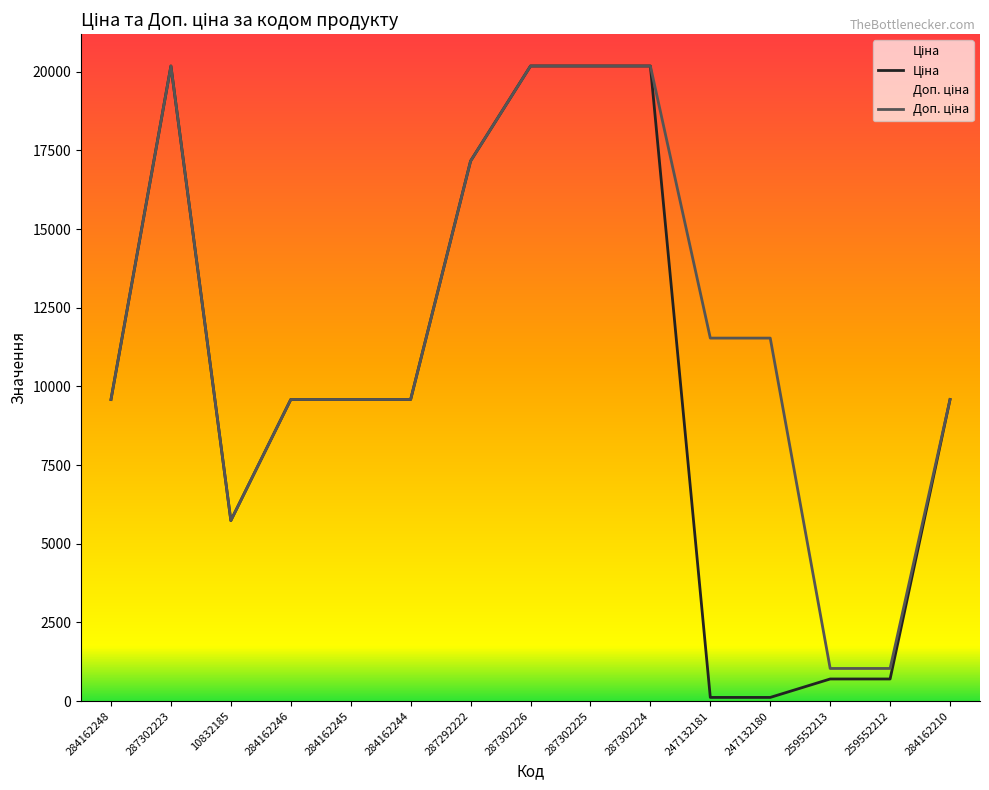

What is the label of the 12th point from the left?

247132180